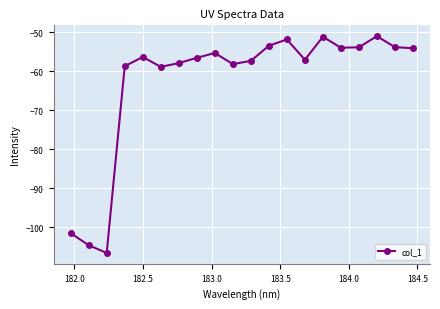

What is the value of the 20th point from the left?

-54.1